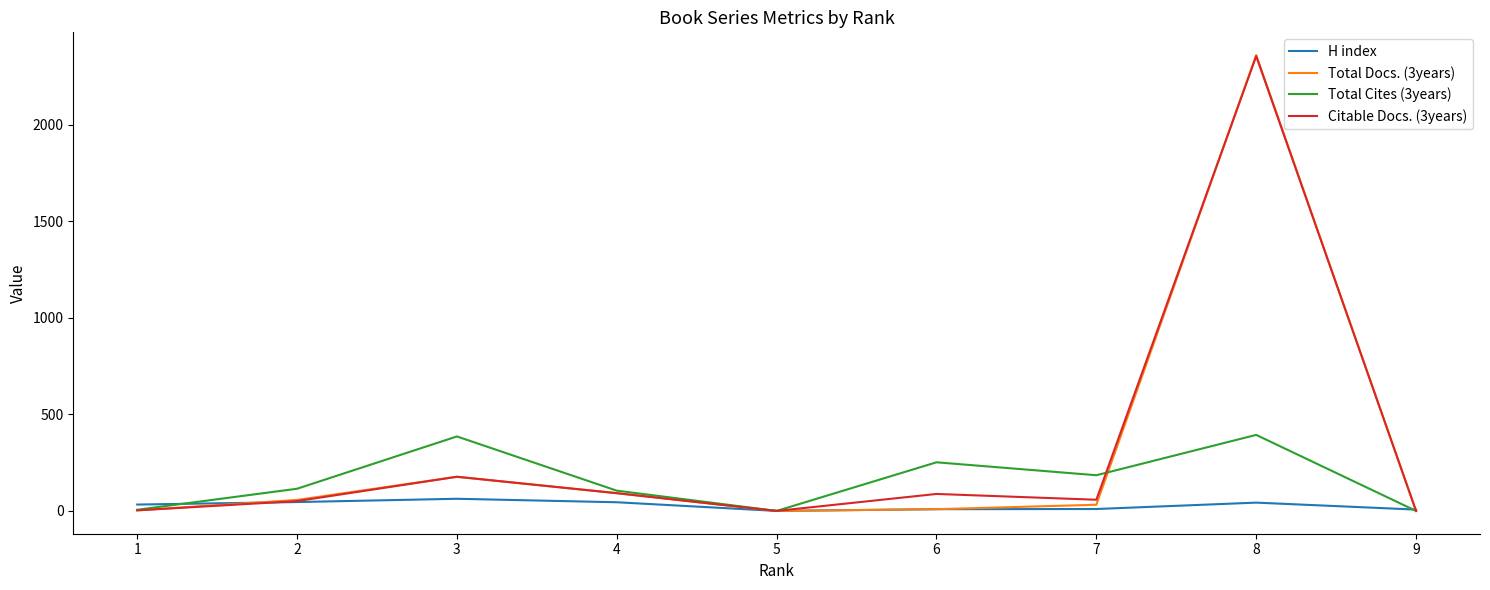

Count the number of data series in this chart.

4